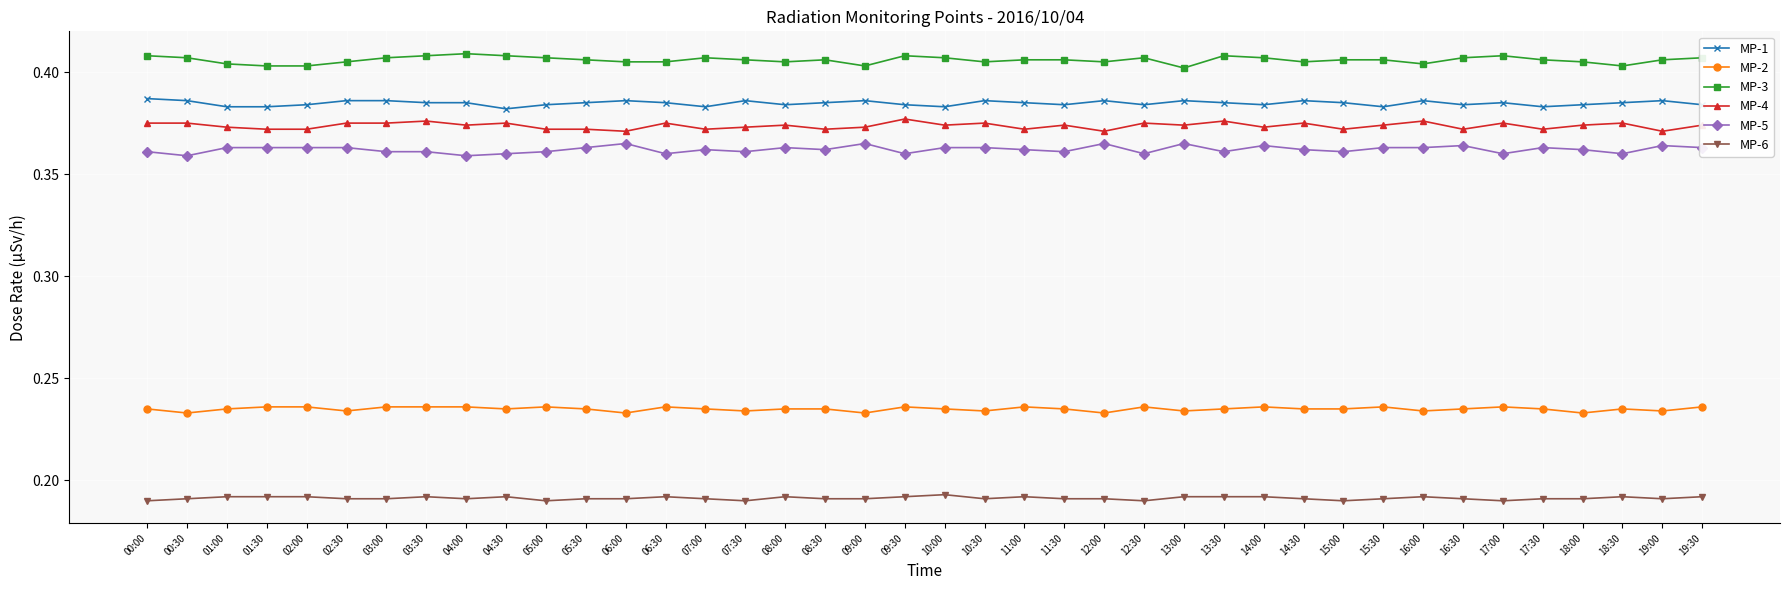

Rank the series at 10:00 from lowest to highest value.

MP-6, MP-2, MP-5, MP-4, MP-1, MP-3